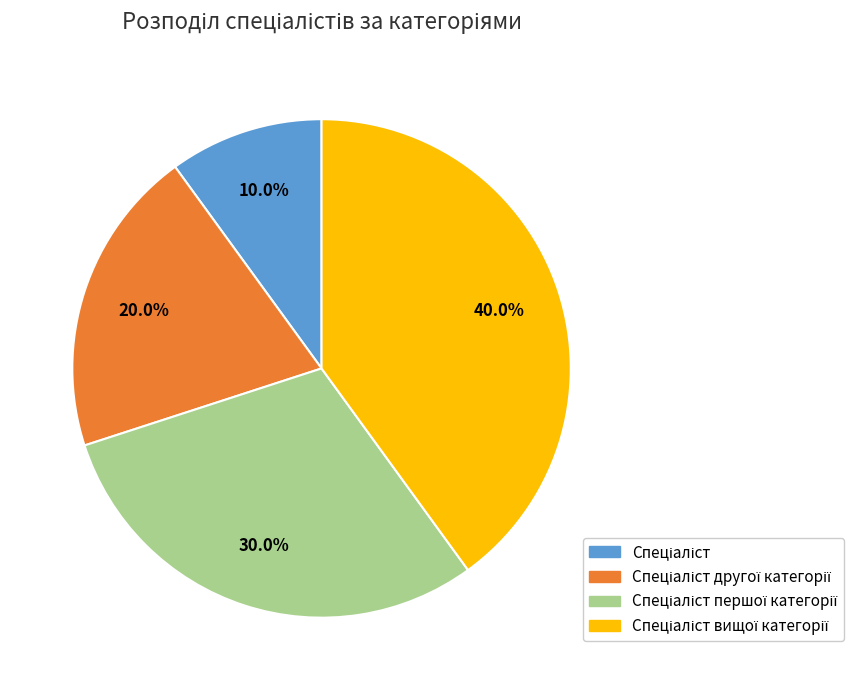

How many slices are in this pie chart?

4